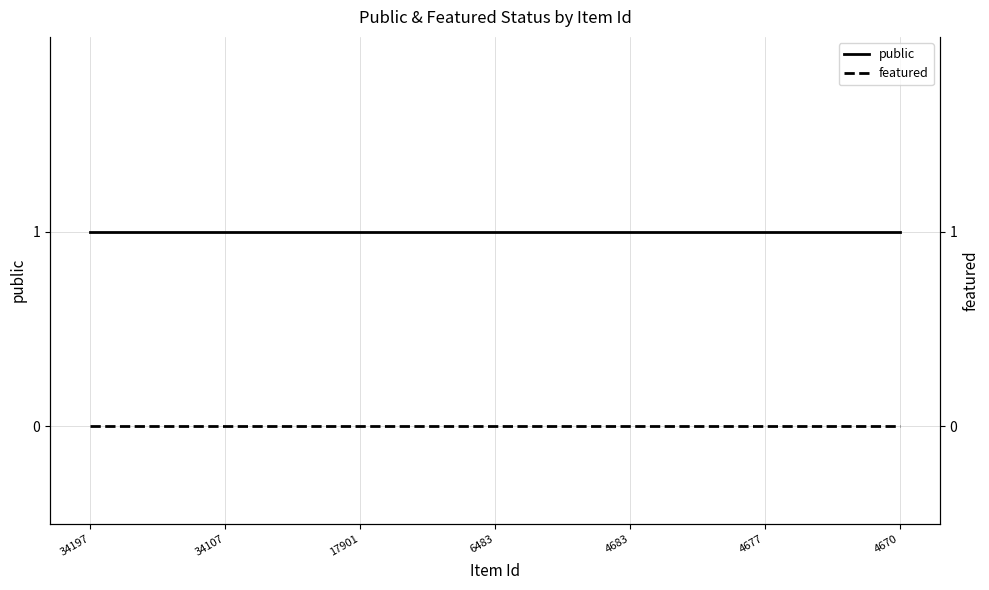

True or false: public and featured cross at least once.

False